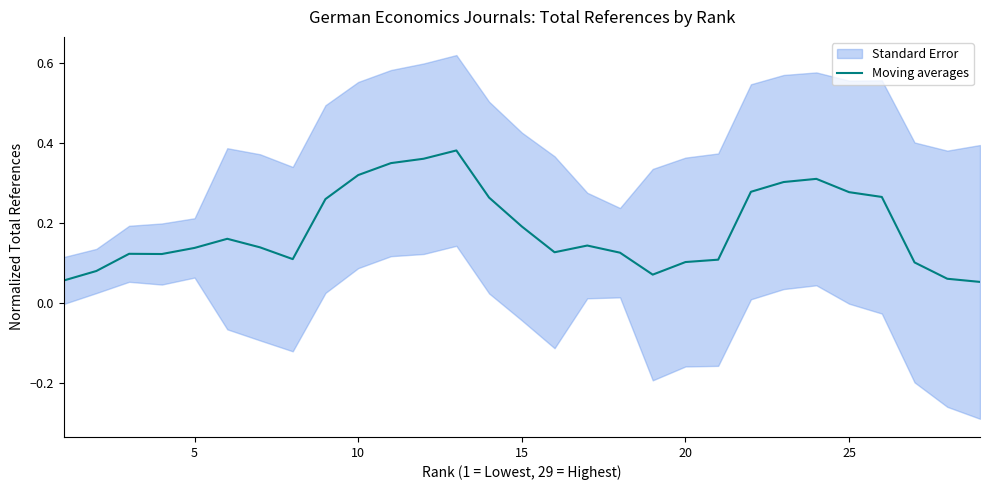

The value of Moving averages at 20 is 0.1. True or false?

True